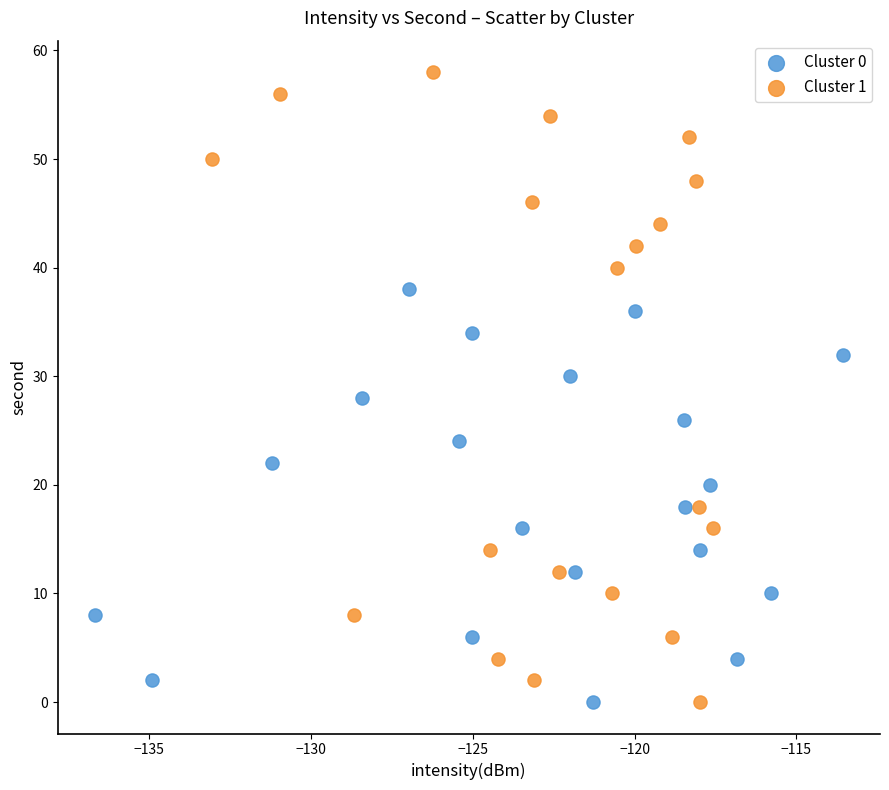

Which series contains the highest Y value?

Cluster 1